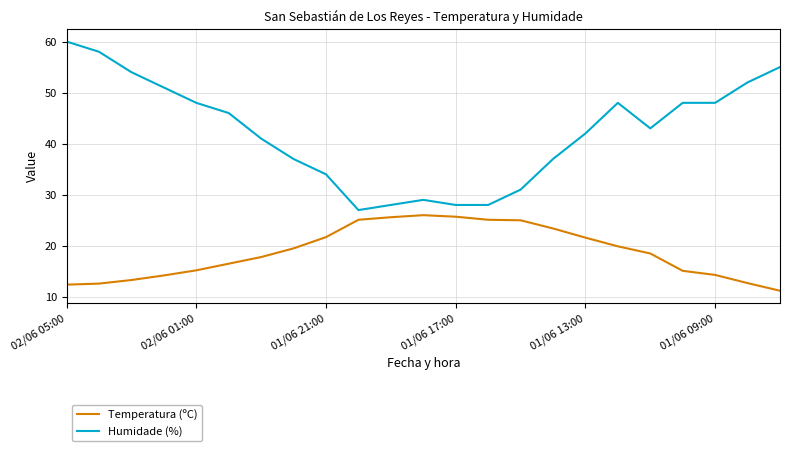

How many lines are shown in the chart?

2